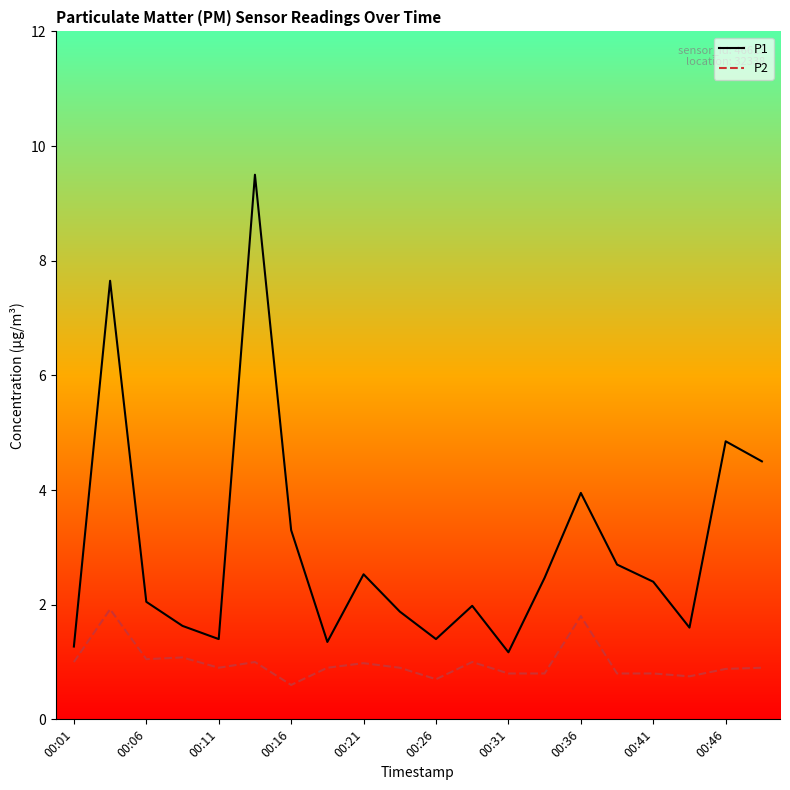

What is the lowest value of the P1 series?

1.2